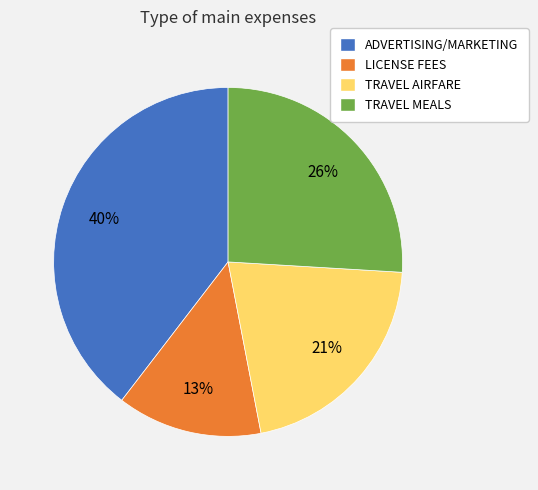

Does ADVERTISING/MARKETING account for over 50% of the chart?

No